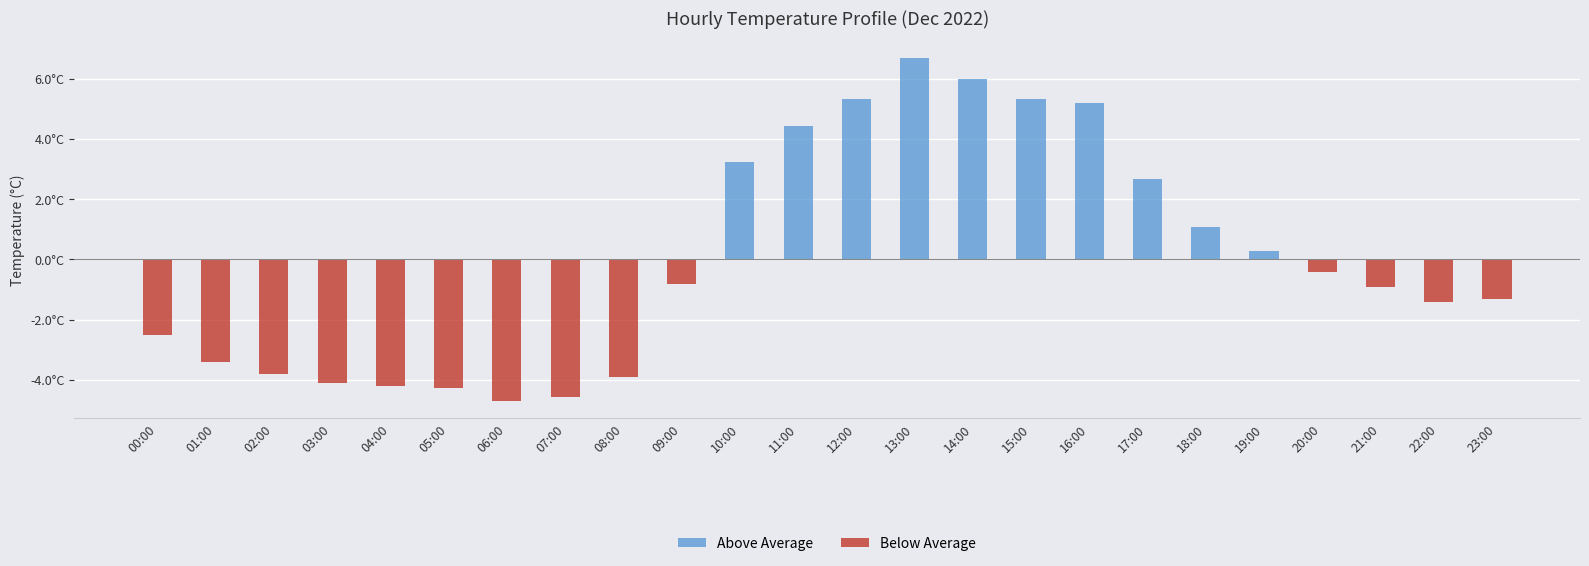

What is the difference between the highest and lowest values at 03:00?

4.1